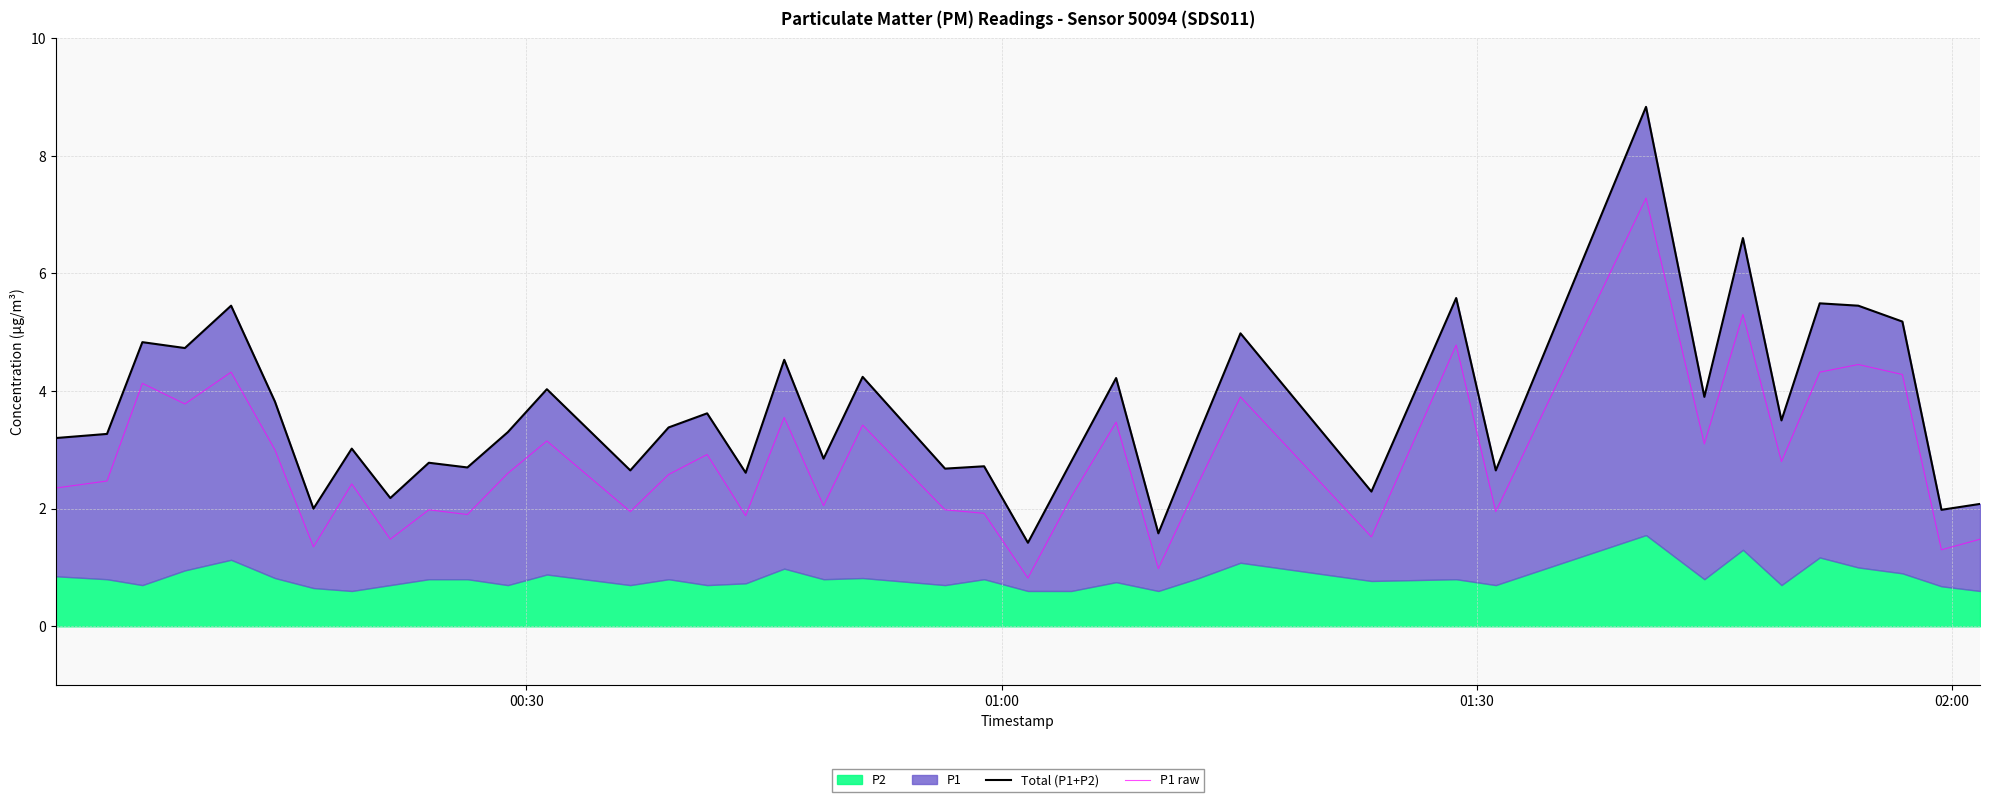

True or false: Total (P1+P2) and P1 raw intersect in this chart.

False